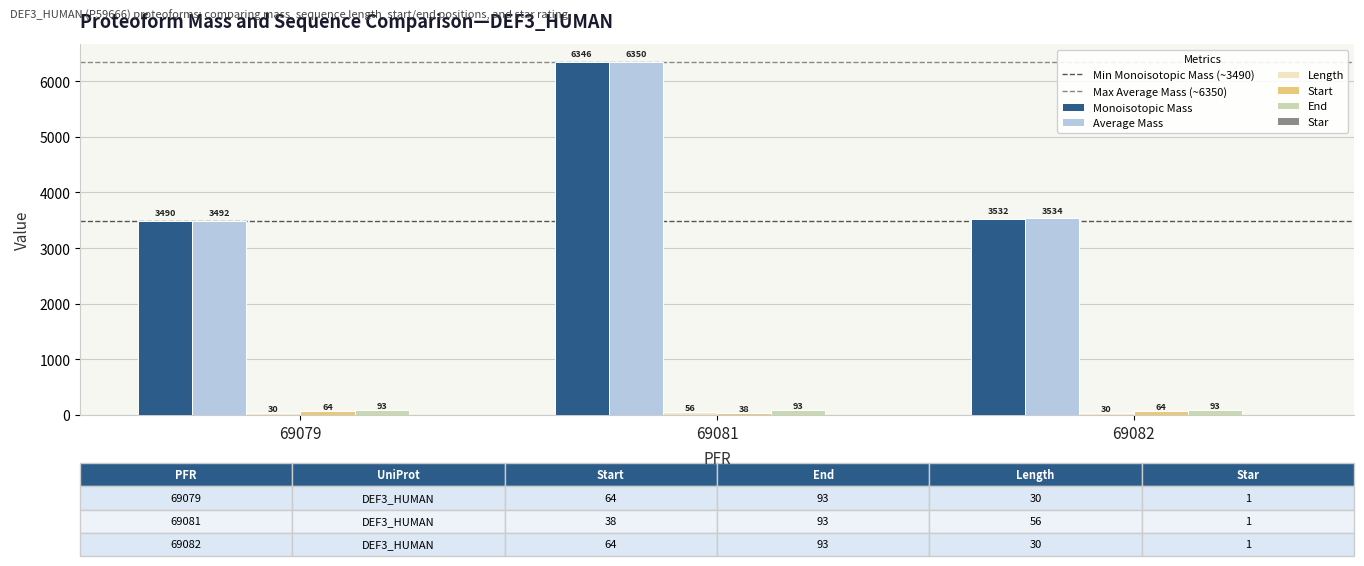

What is the maximum value shown in the chart?

6350.4